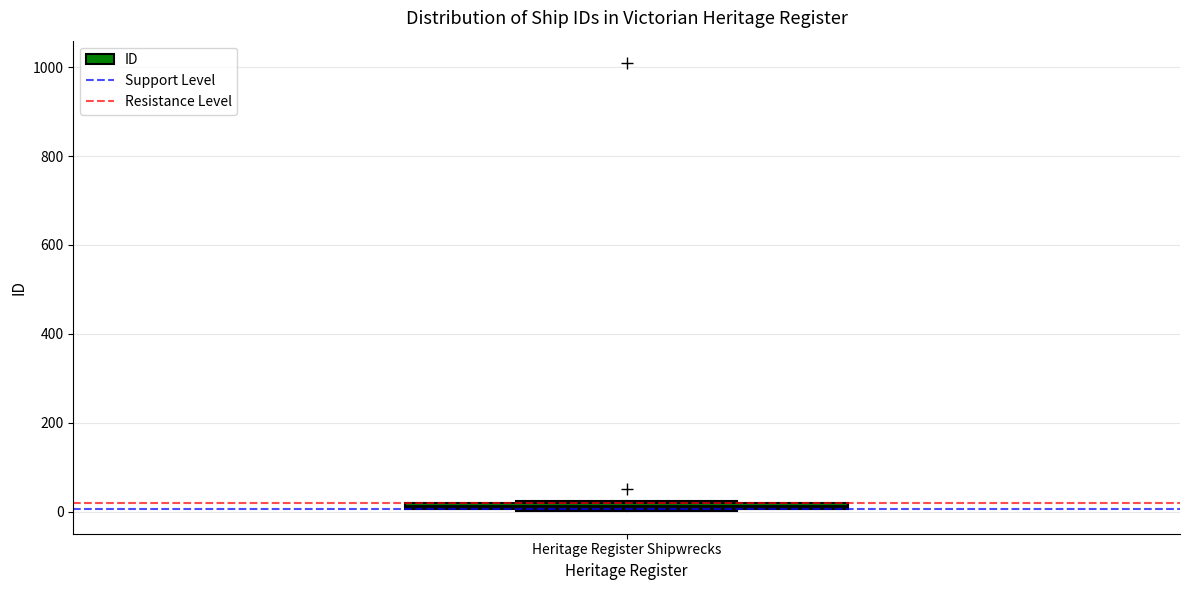

Where is the lower edge of the box for Heritage Register Shipwrecks on the y-axis? The values are not printed on the chart, so give them approximately, as read against the axis.

0